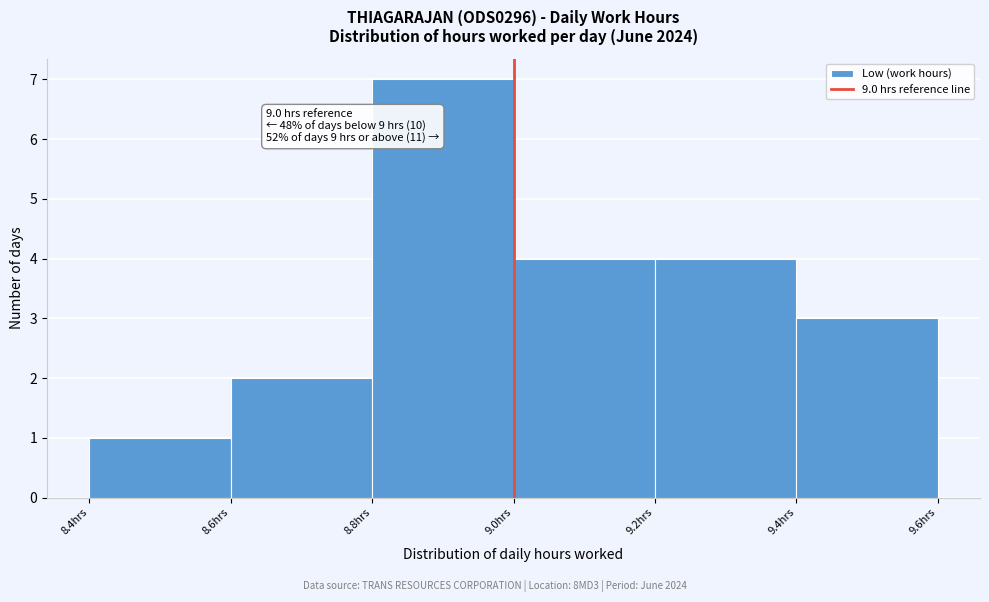

Which range on the x-axis has the tallest bar?

8.8 to 9.0